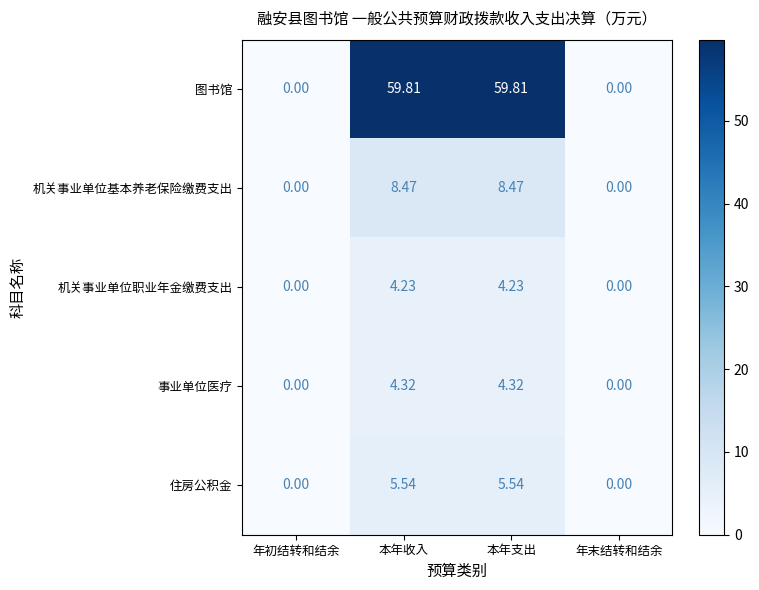

How many categories are shown in the chart?

4